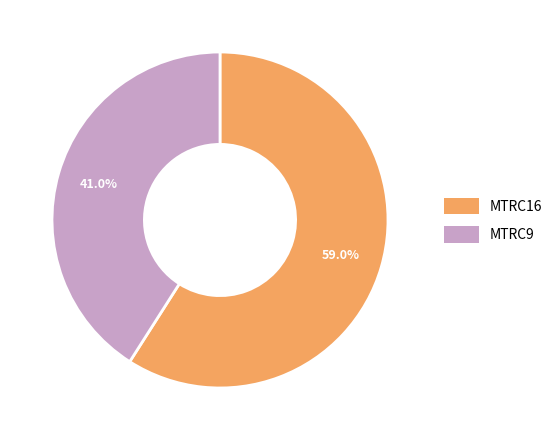

The MTRC9 slice represents 41% of the pie. True or false?

True